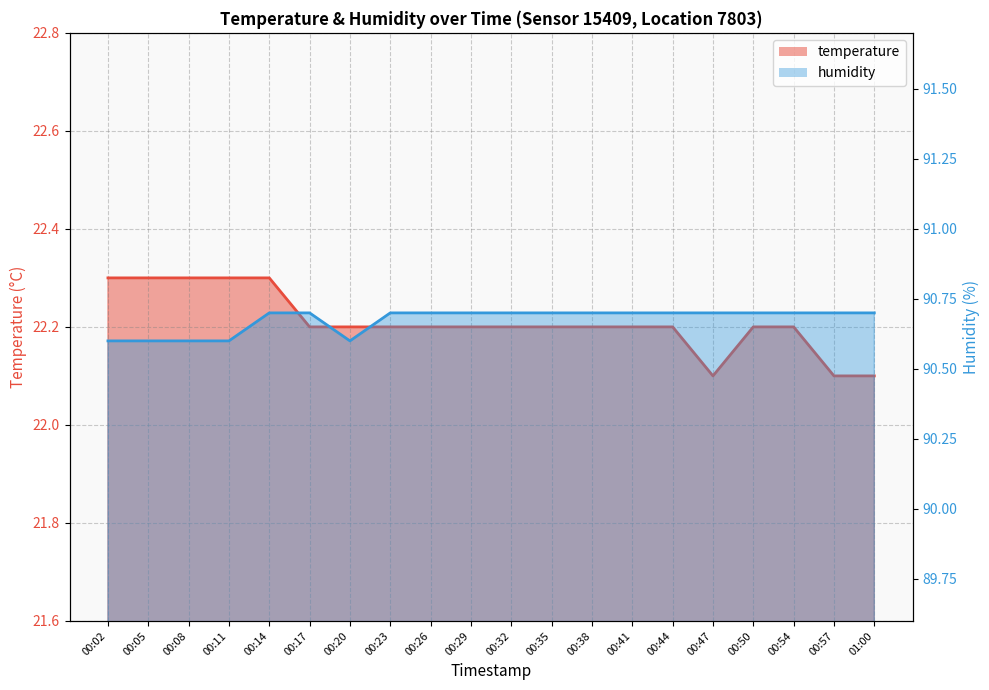

At which category does humidity reach its first local valley?

00:20